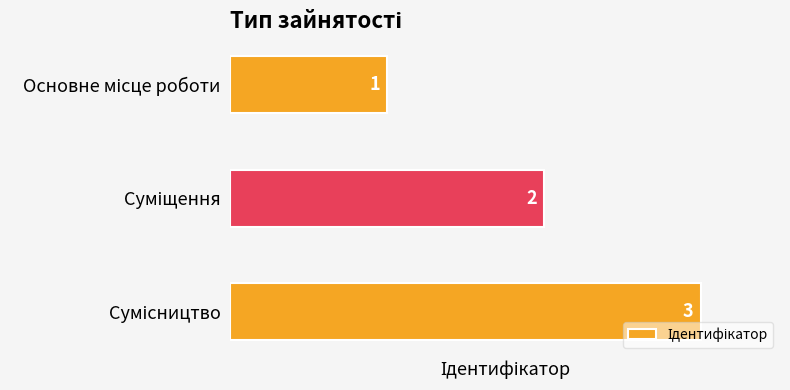

What is the sum of all values?

6